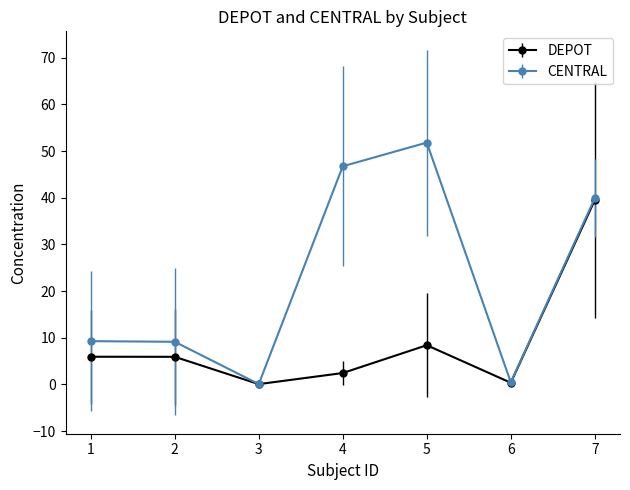

What is the value of the CENTRAL point at the 4th from the left?

46.7